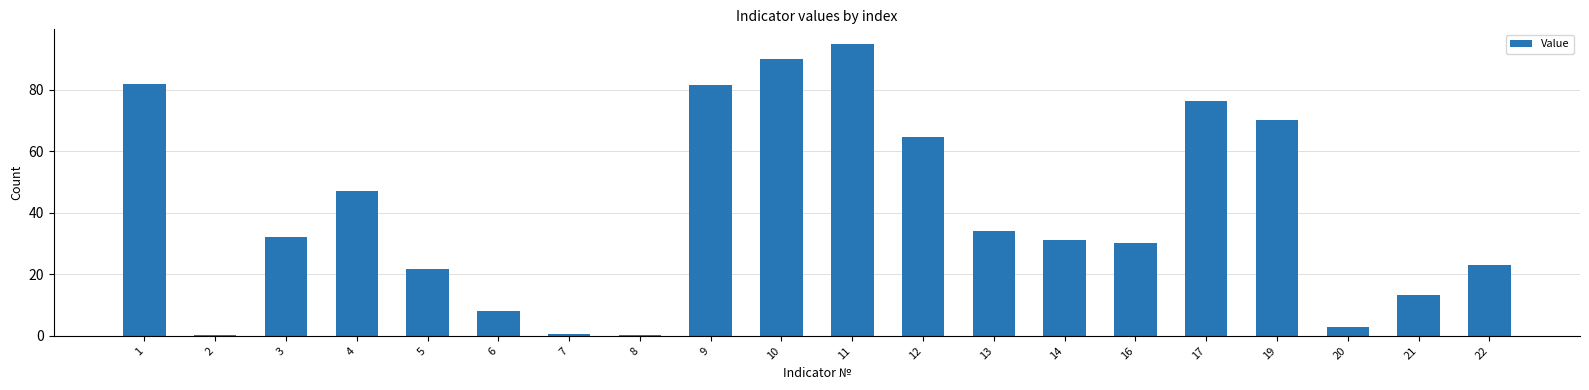

How many distinct data groups are displayed?

1